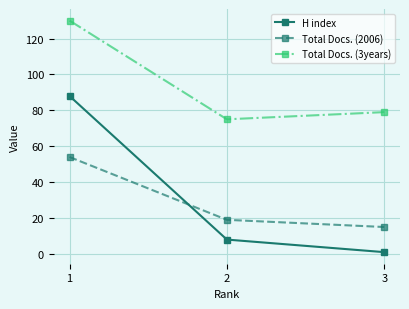

How many lines are shown in the chart?

3